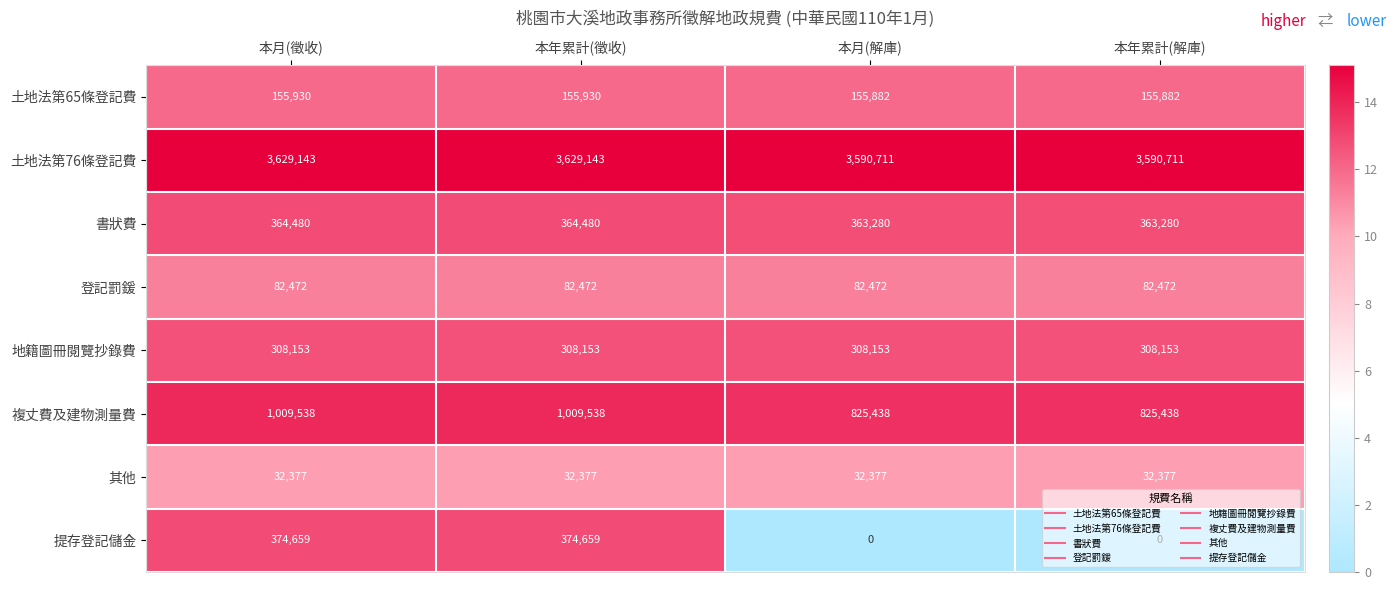

Between 本月(徵收) and 本月(解庫), which series saw the biggest shift?

提存登記儲金